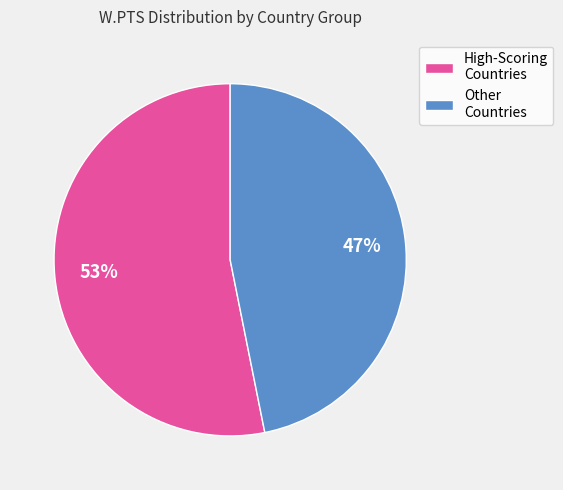

What is the ratio of the value at High-Scoring Countries to the value at Other Countries?

1.1